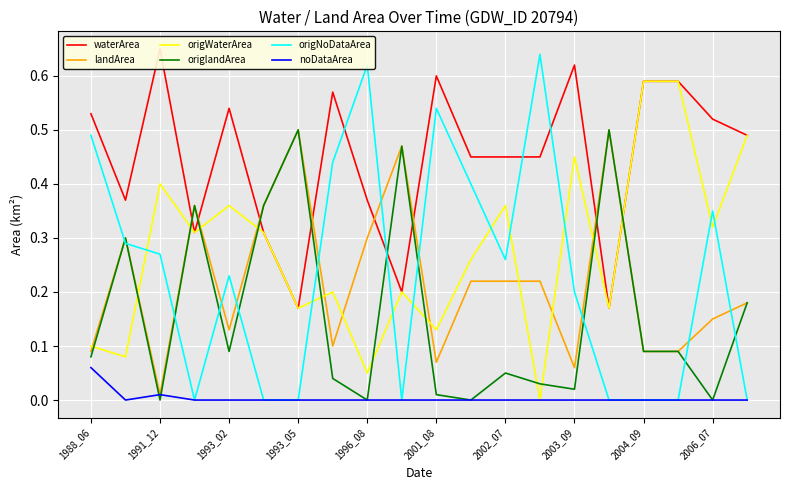

True or false: origWaterArea has a value of 0.7 at 2003_09.

False